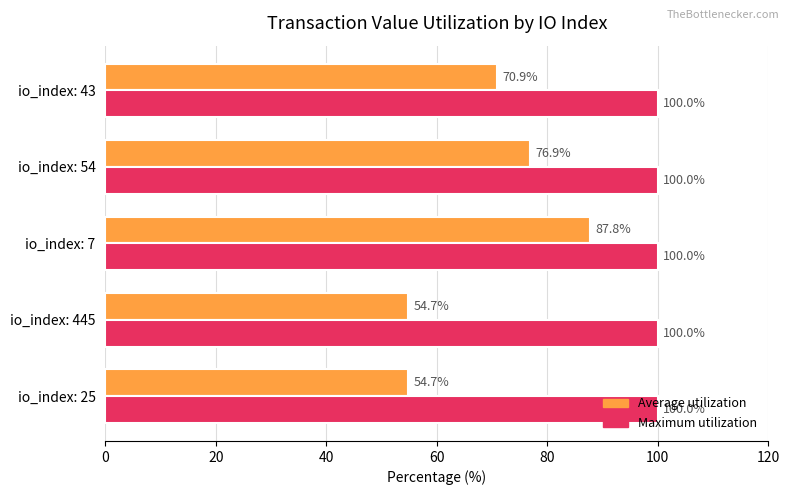

Which series has the largest range (max minus min)?

Average utilization